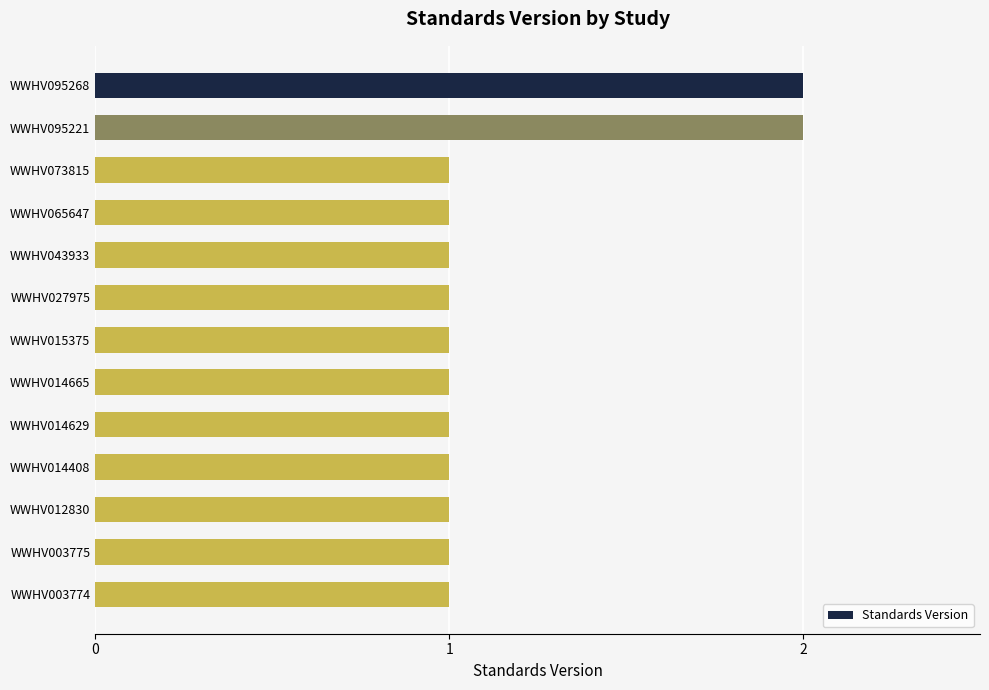

What is the sum of all values?

15